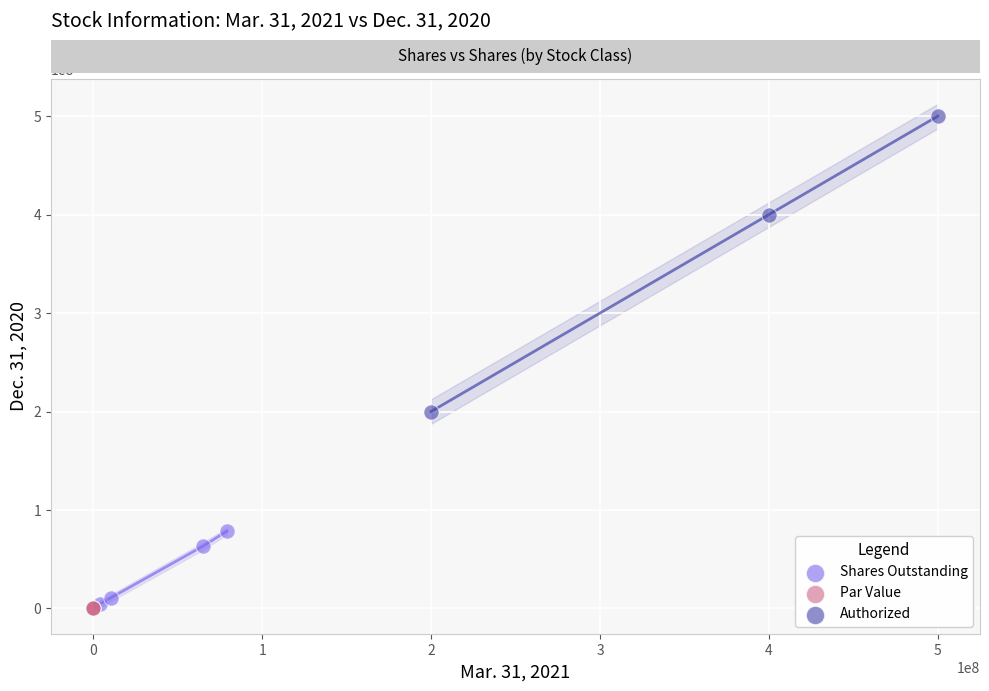

Which series contains the highest Y value?

Authorized